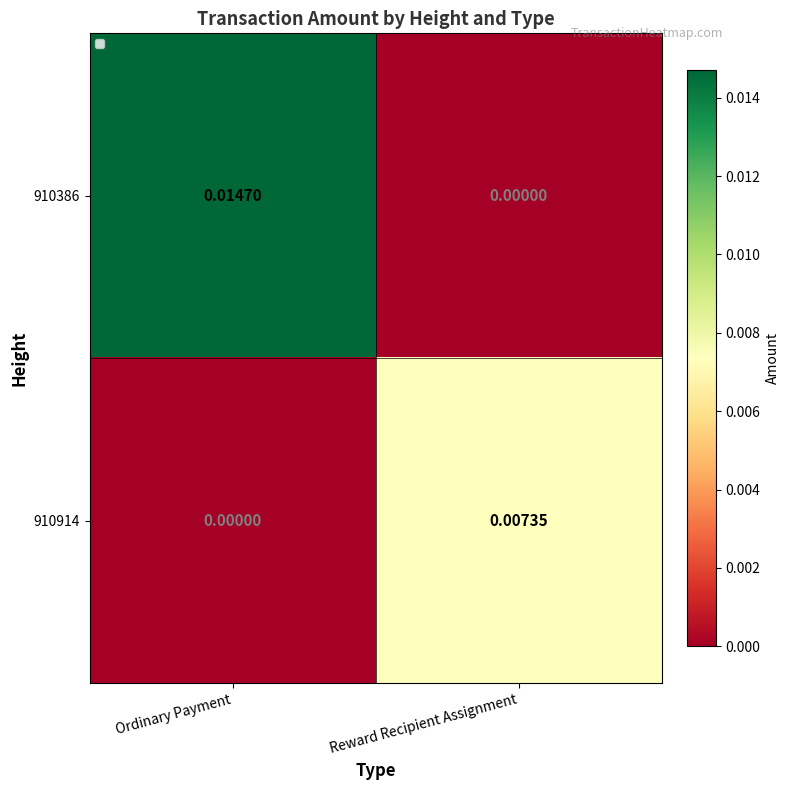

At which category is the sum across all series the highest?

Ordinary Payment